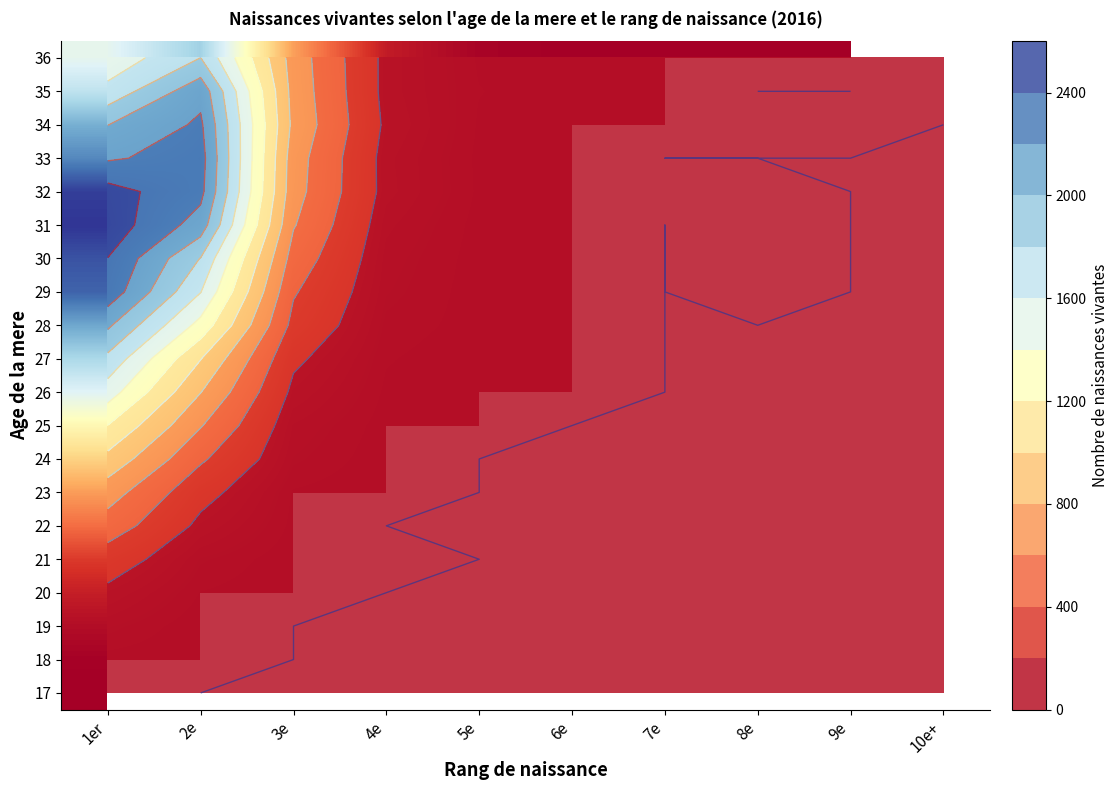

At how many categories does at least one series exceed 1830?

2